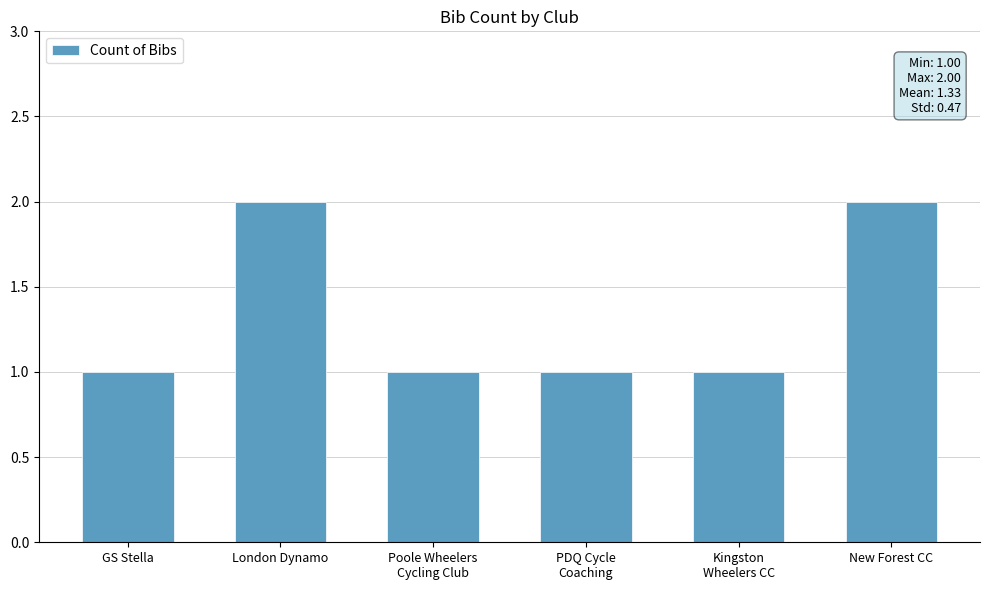

What is the smallest value displayed?

1